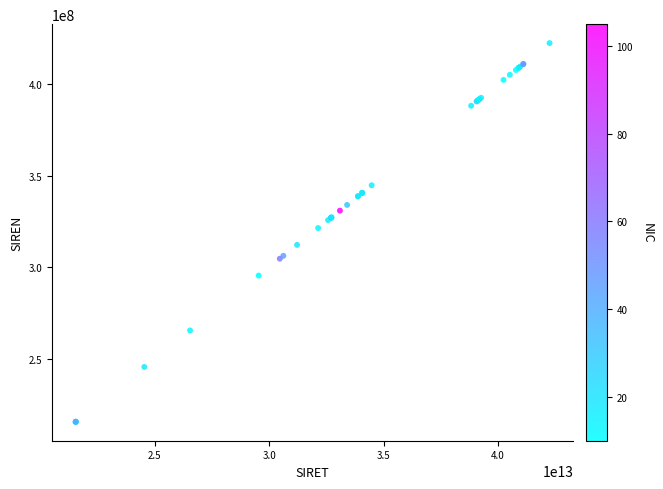

What Y value in the scatter plot is closest to 318997416?

321399412